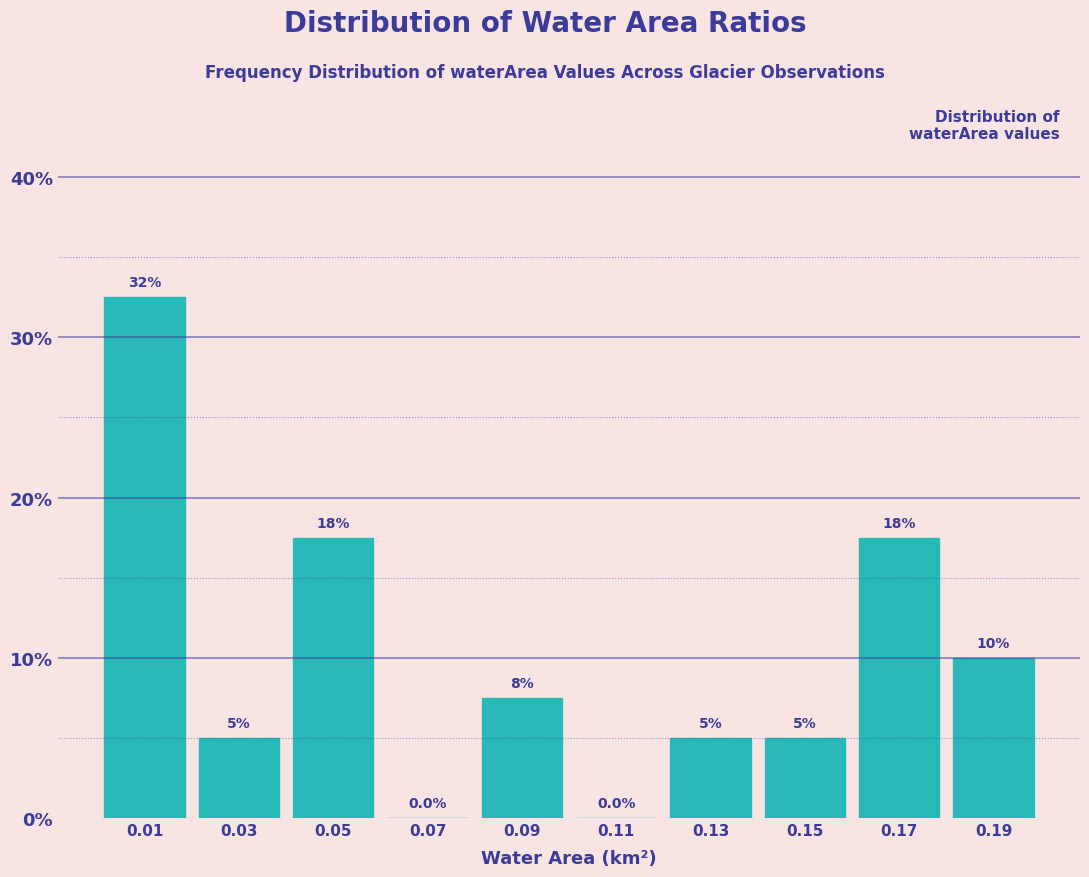

Which range on the x-axis has the tallest bar?

0.00 to 0.02